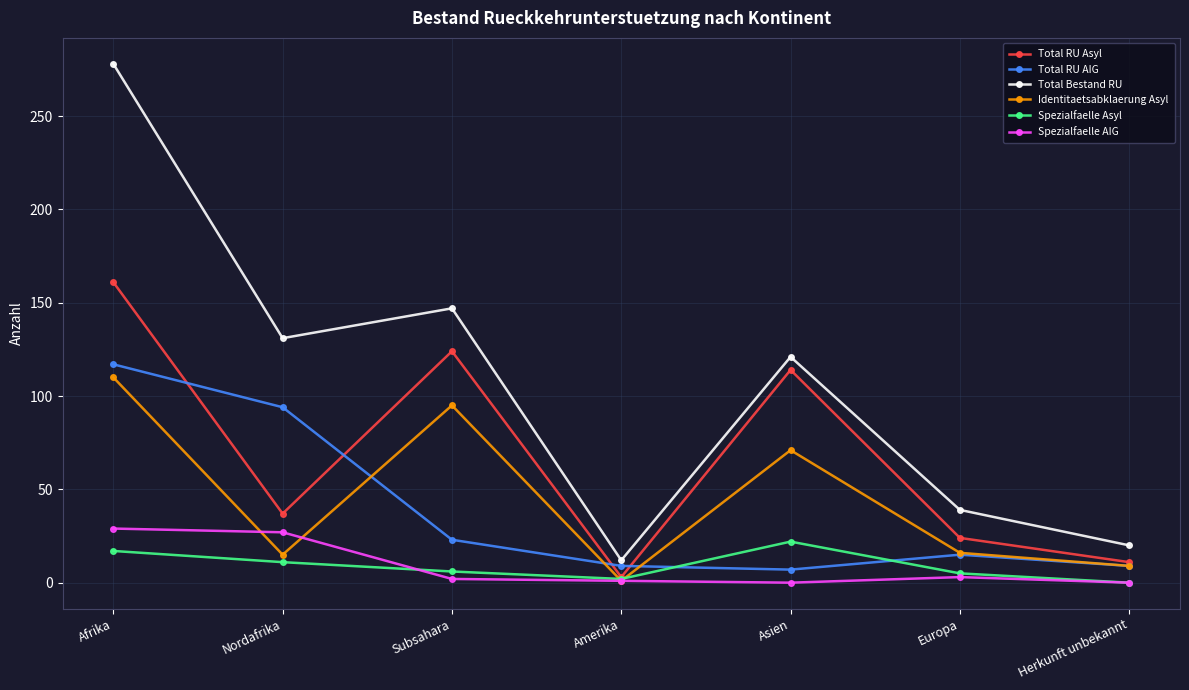

What is the difference between the Identitaetsabklaerung Asyl values at Herkunft unbekannt and Europa?

7